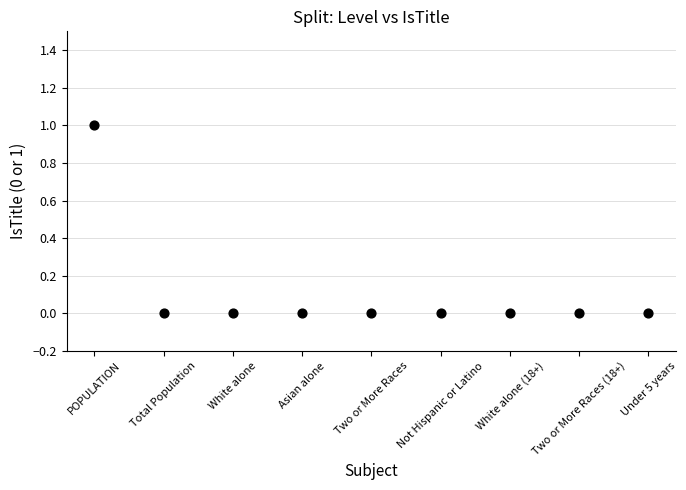

Count the number of points in this scatter plot.

9